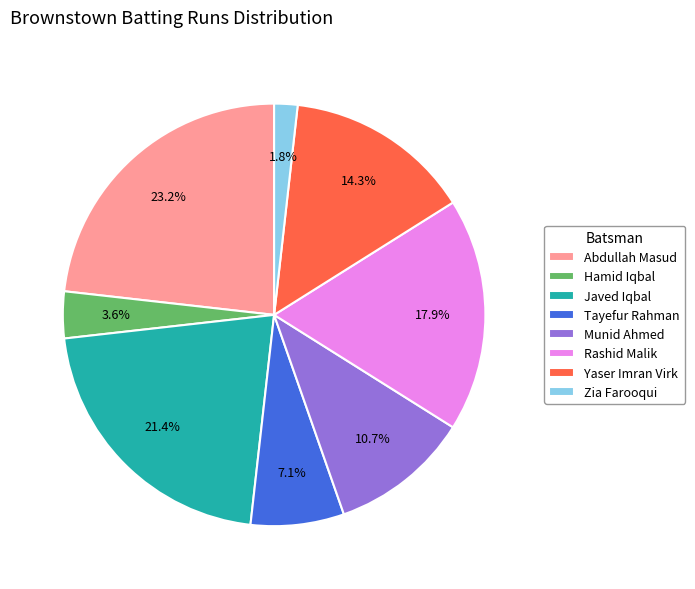

What is the smallest slice in the pie chart?

Zia Farooqui